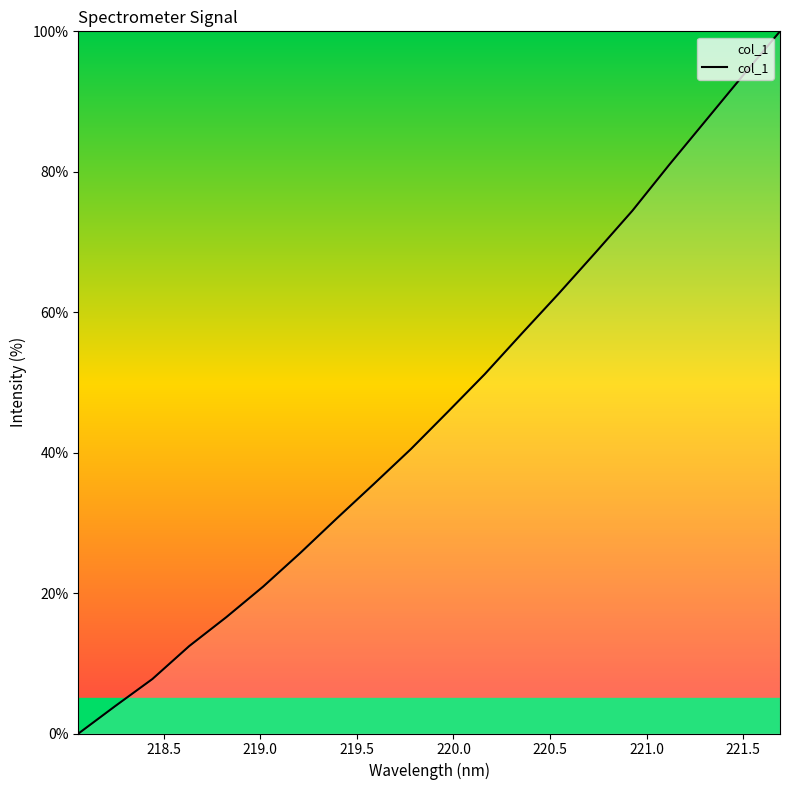

What is the maximum value shown in the chart?

100.0